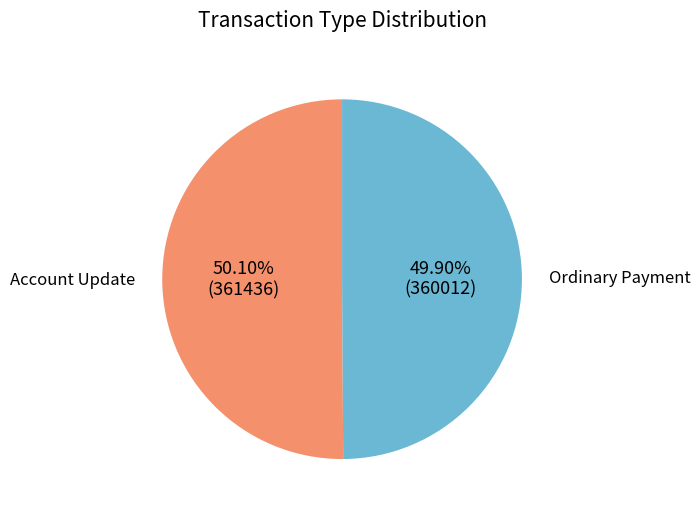

What is the ratio of the value at Account Update to the value at Ordinary Payment?

1.0